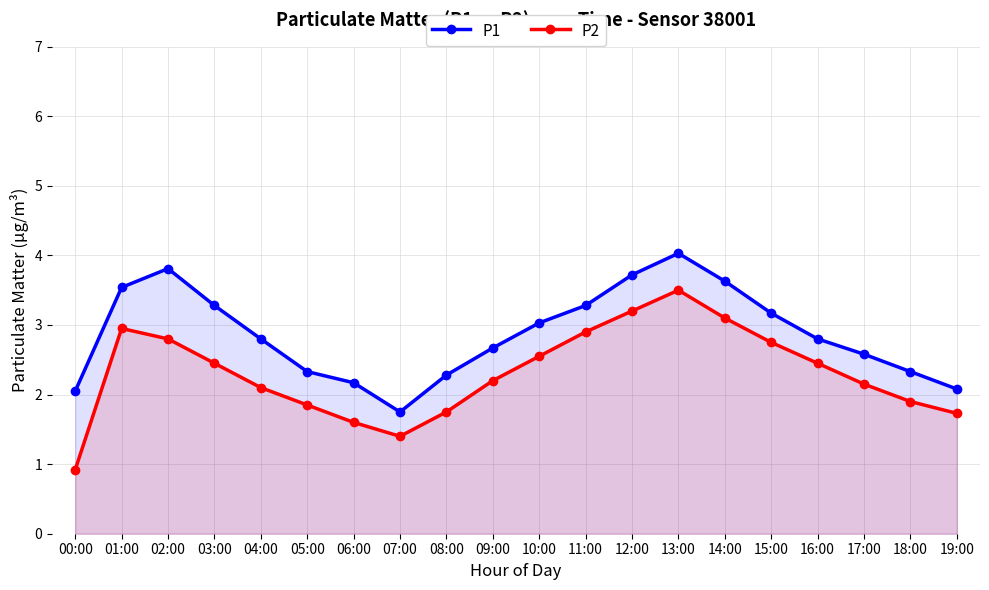

What is the difference between the P1 values at 09:00 and 08:00?

0.4